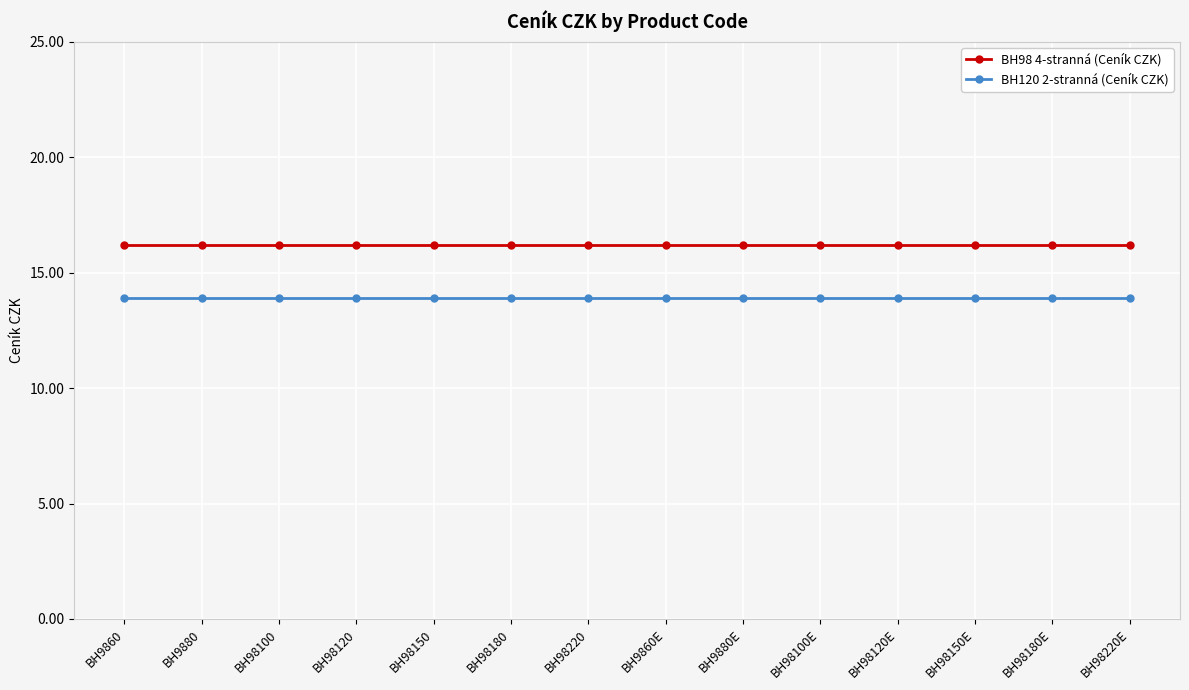

True or false: BH120 2-stranná (Ceník CZK) and BH98 4-stranná (Ceník CZK) cross at least once.

False